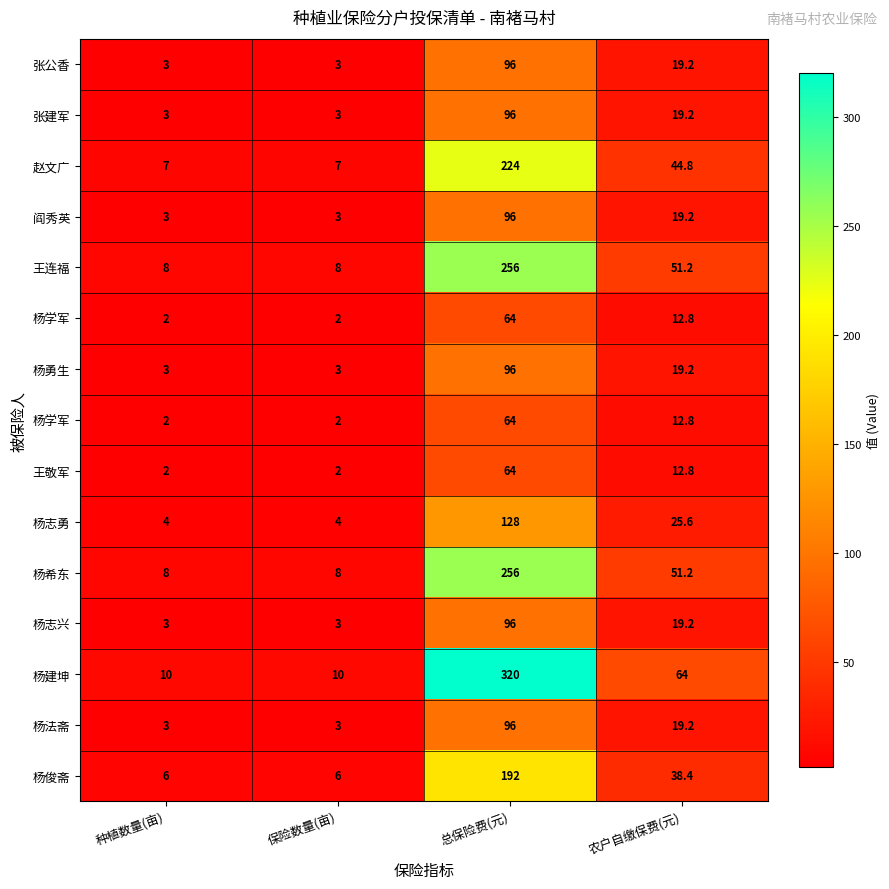

Which has a higher value, 保险数量(亩) or 总保险费(元)?

总保险费(元)